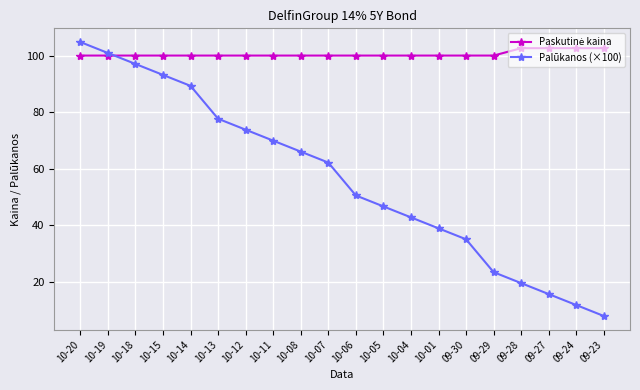

What position from the right is 09-28?

4